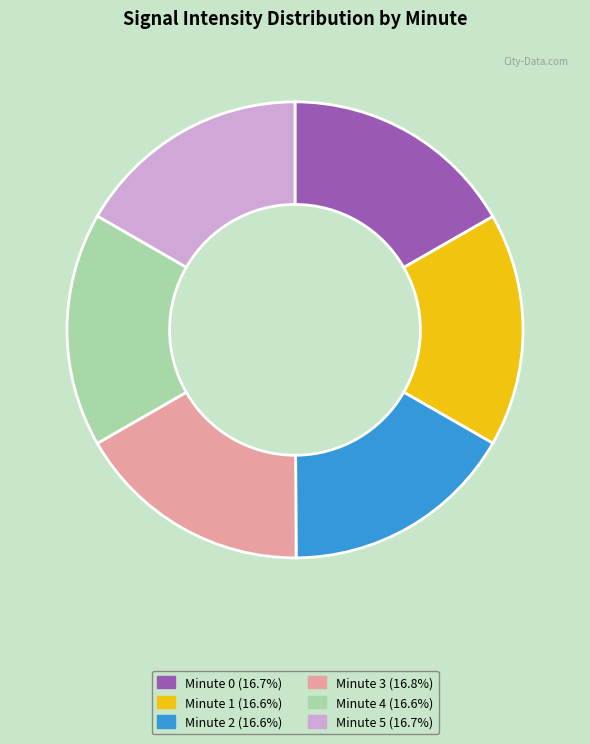

Approximately how many times larger is the value at Minute 2 compared to Minute 5?

1.0